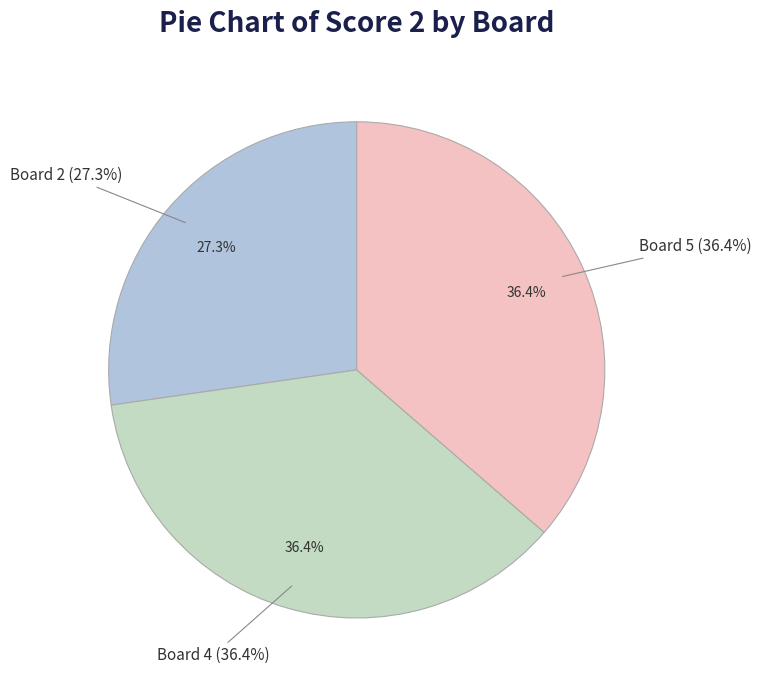

The Board 4 slice represents 27% of the pie. True or false?

False